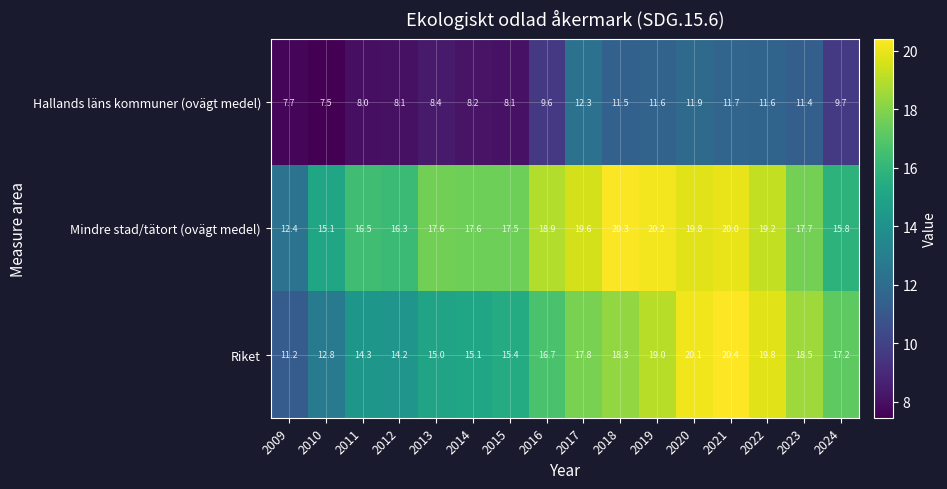

What is the total value across all series at 2017?

49.7